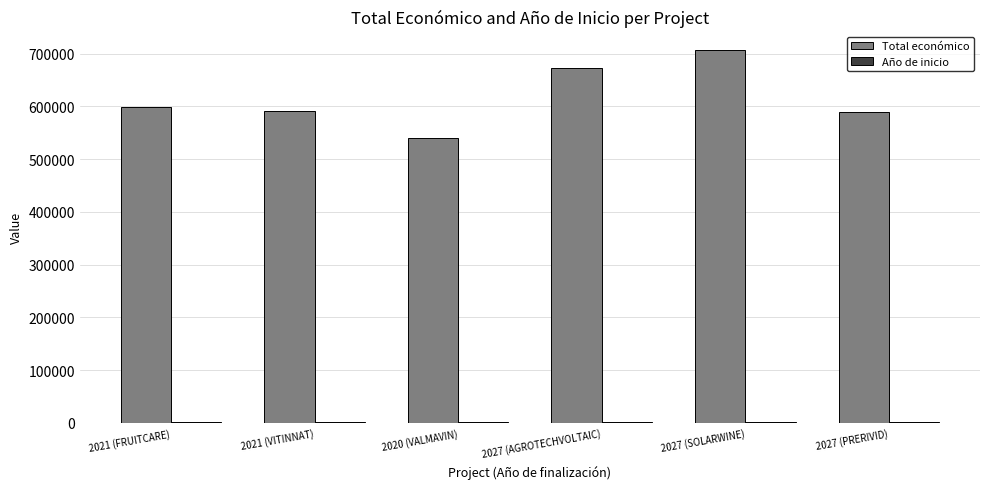

Which category has the highest value in the Total económico series?

2027 (SOLARWINE)